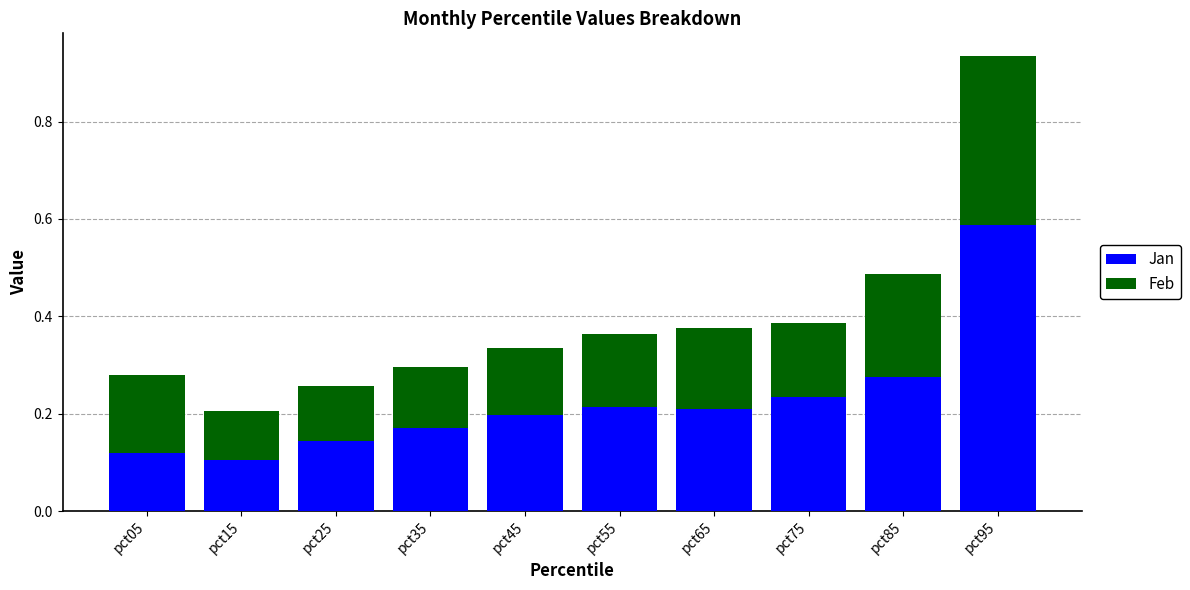

At which category is the sum across all series the highest?

pct95